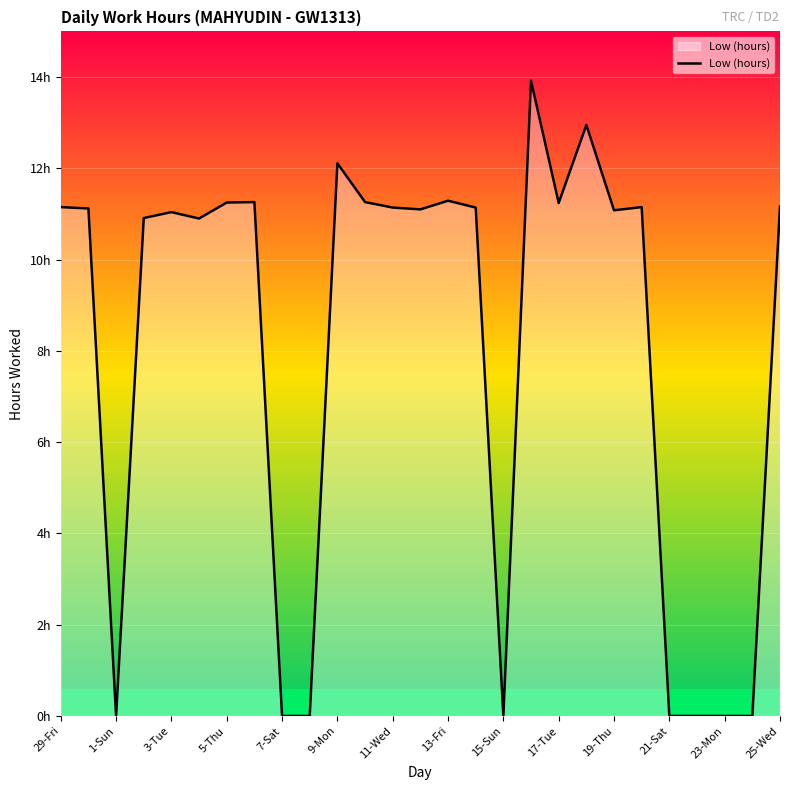

Does the chart display data point markers on the line(s)?

No